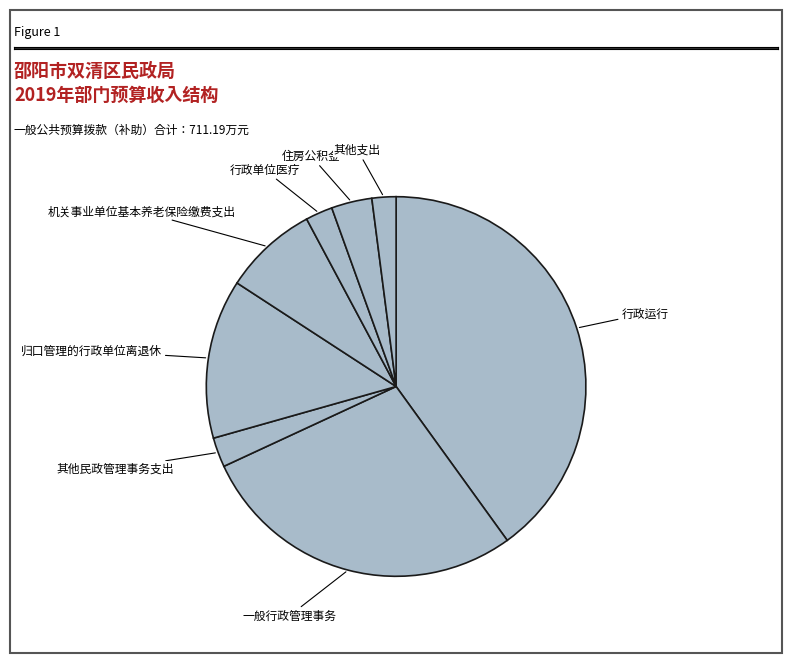

What is the largest slice in the pie chart?

行政运行